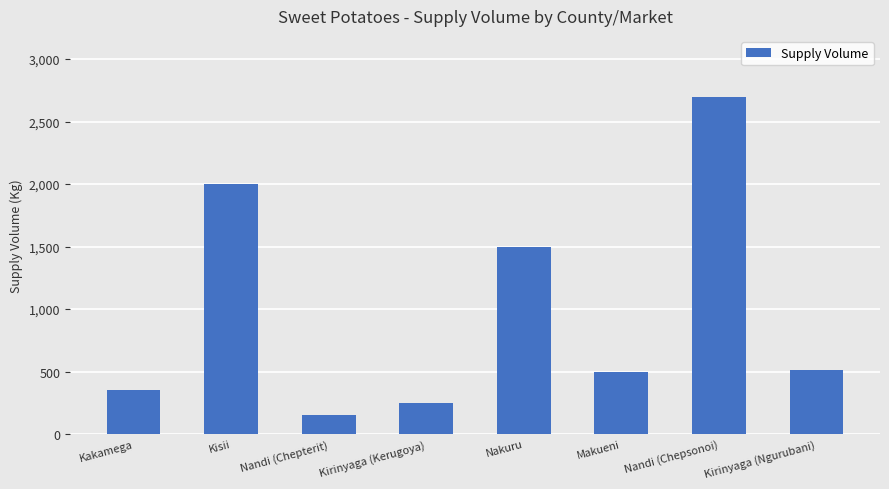

The chart shows a value of 2104 at Nakuru. True or false?

False